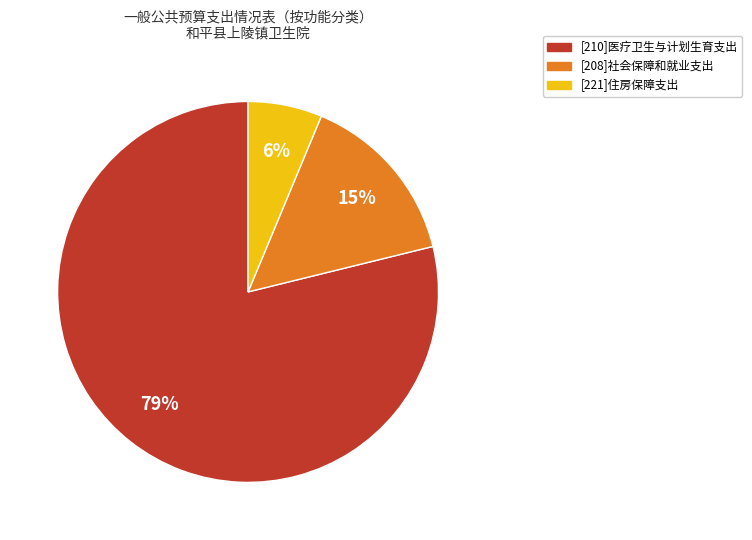

What is the ratio of the value at [221]住房保障支出 to the value at [208]社会保障和就业支出?

0.4